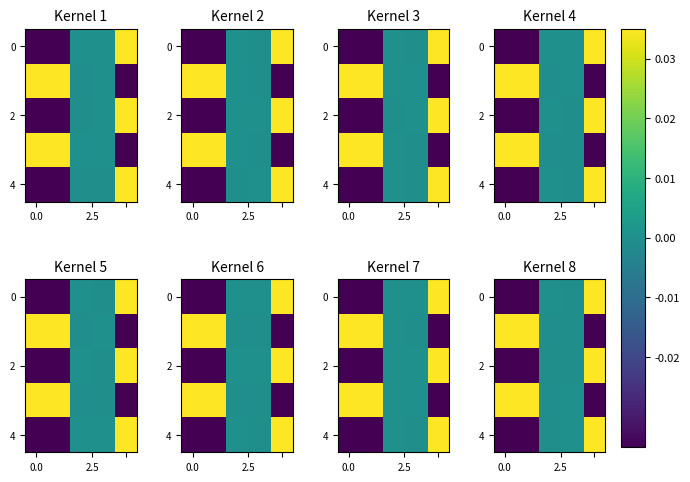

How many values in the 0 series are below 0?

3